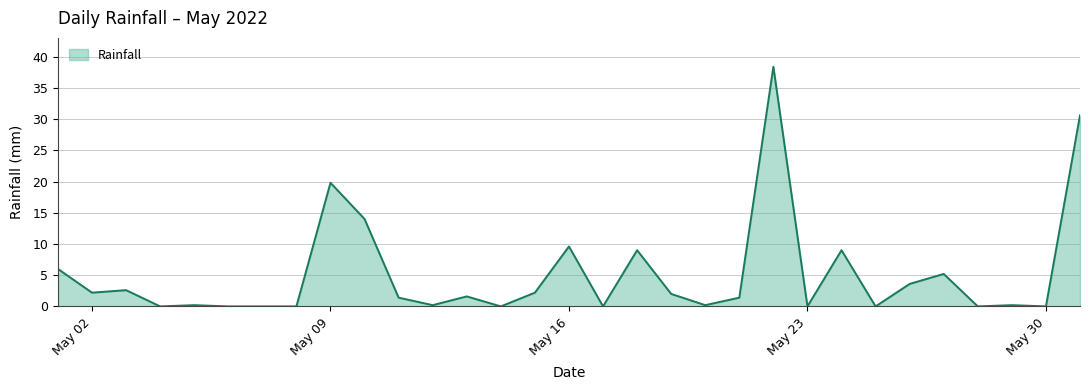

What is the difference between the maximum and minimum values?

38.4